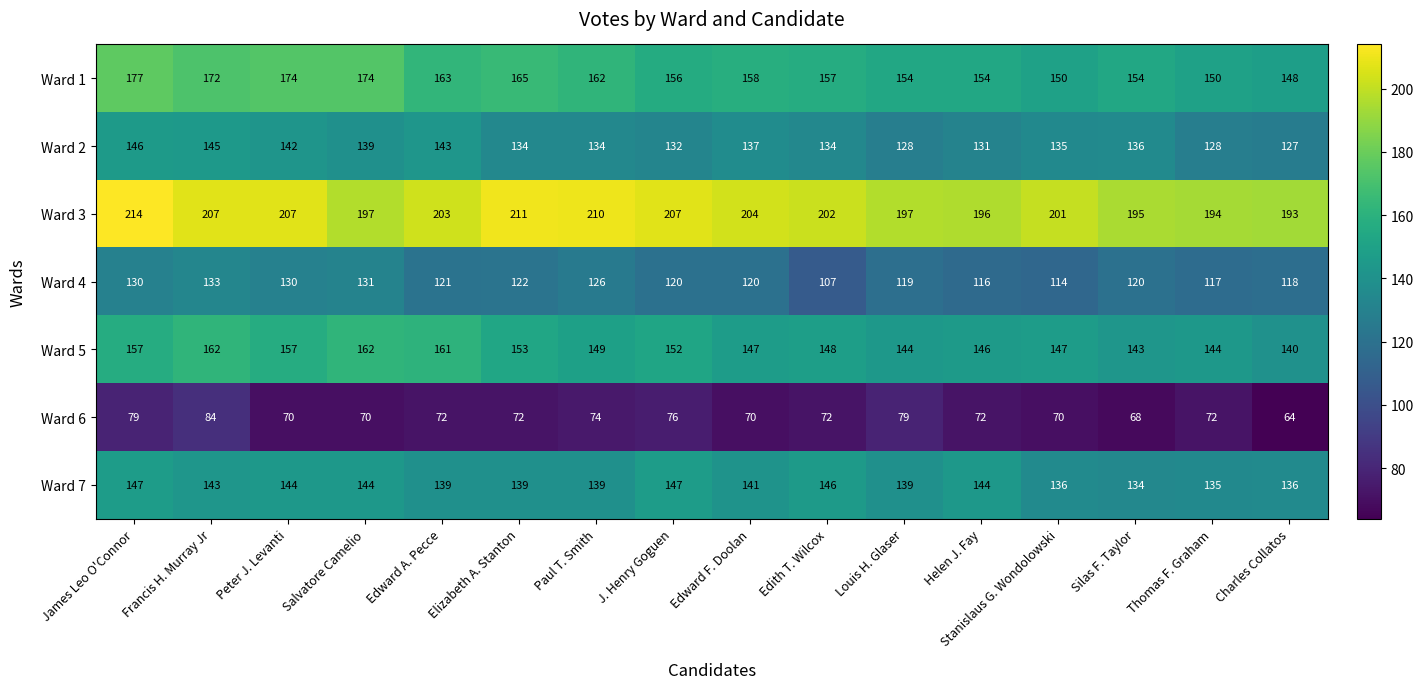

Is it true that Ward 2 equals 128 at Thomas F. Graham?

True